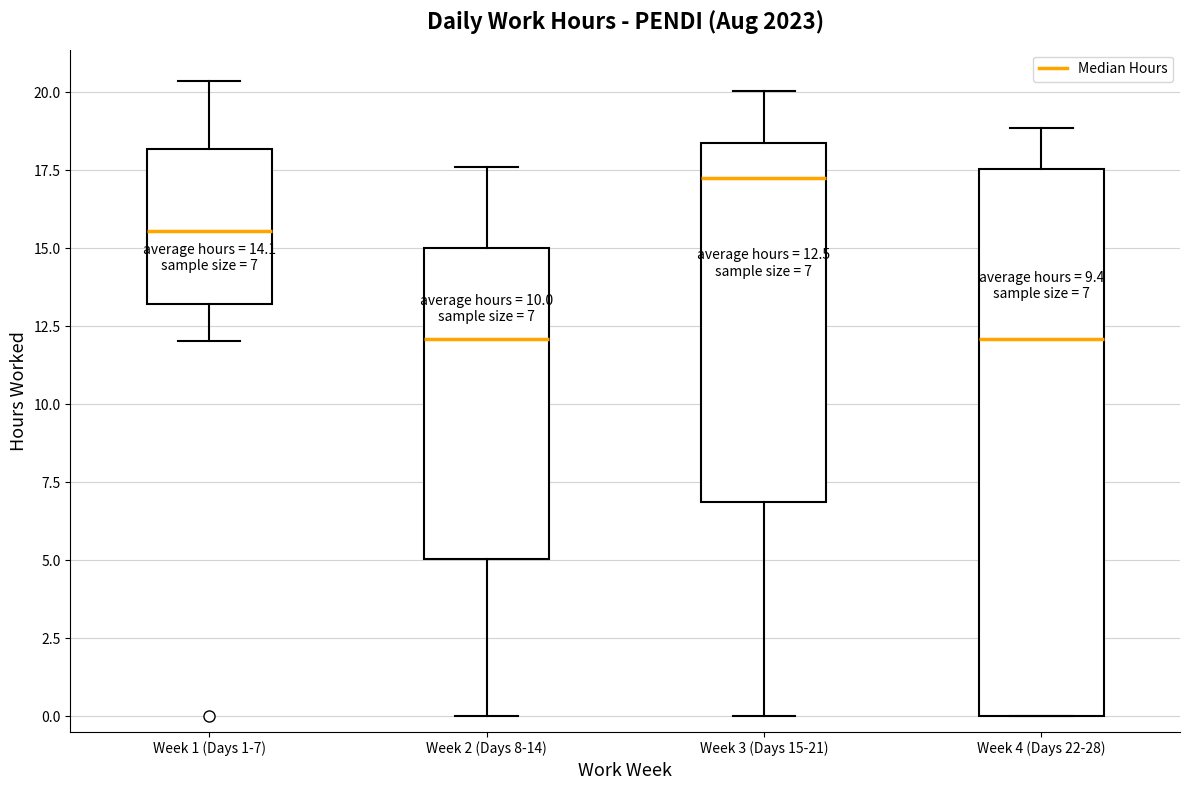

Comparing the boxes themselves (not the whiskers), which one is the tallest?

Week 4 (Days 22-28)